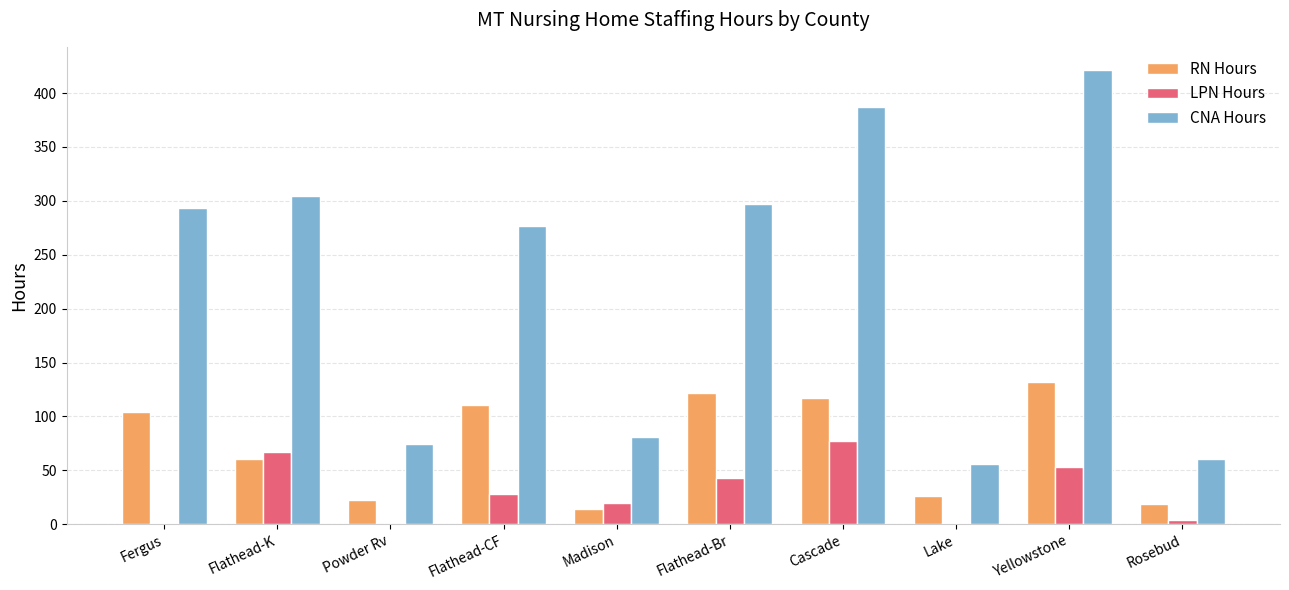

Which category has the highest value in the LPN Hours series?

Cascade